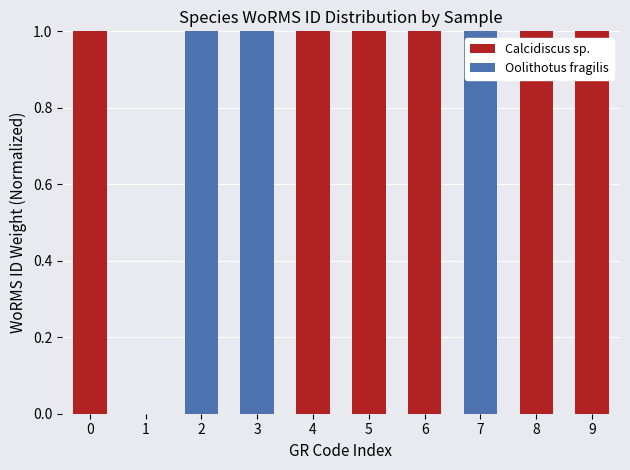

What is the sum of the Calcidiscus sp. values at 6 and 3?

1